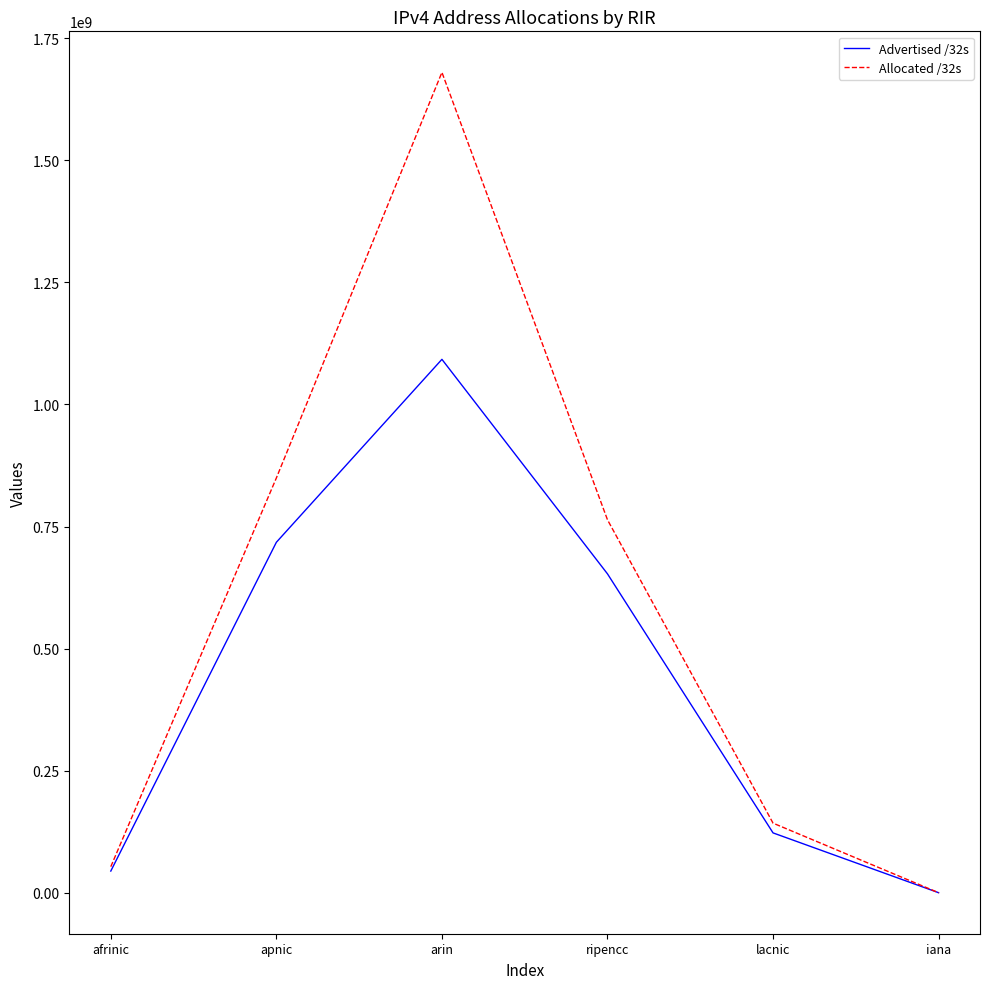

What is the spread (max minus min) of values at apnic?

131712984